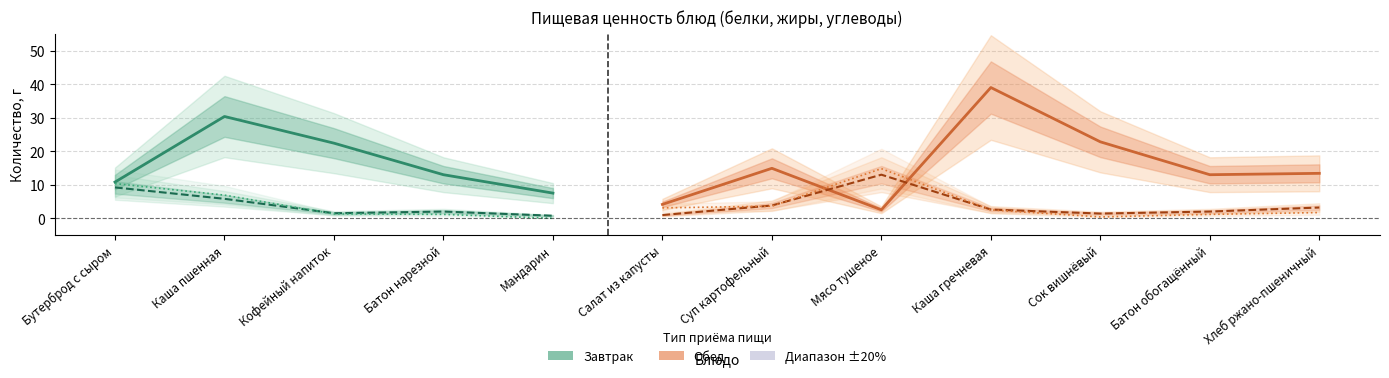

Where does the Белки series first go above 2?

Бутерброд с сыром